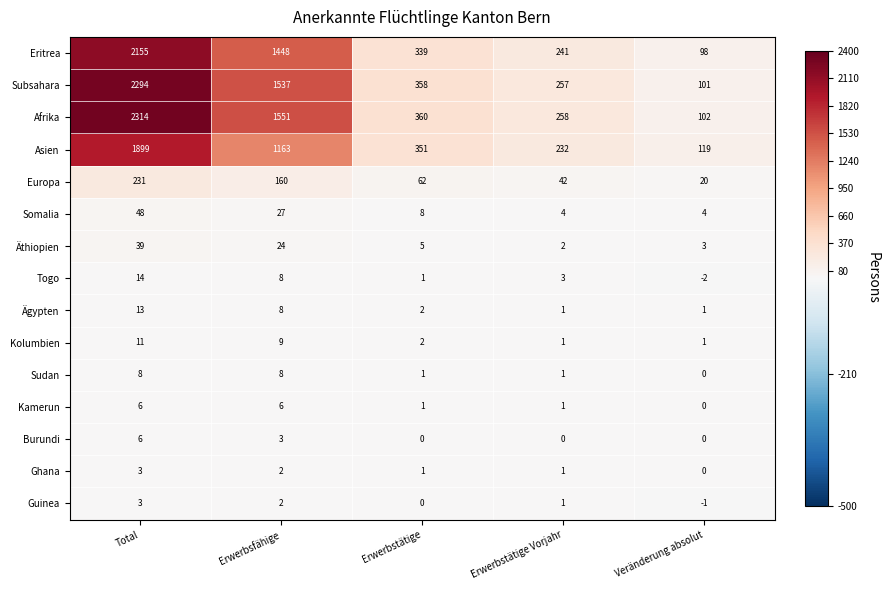

What is the greatest value displayed?

2314